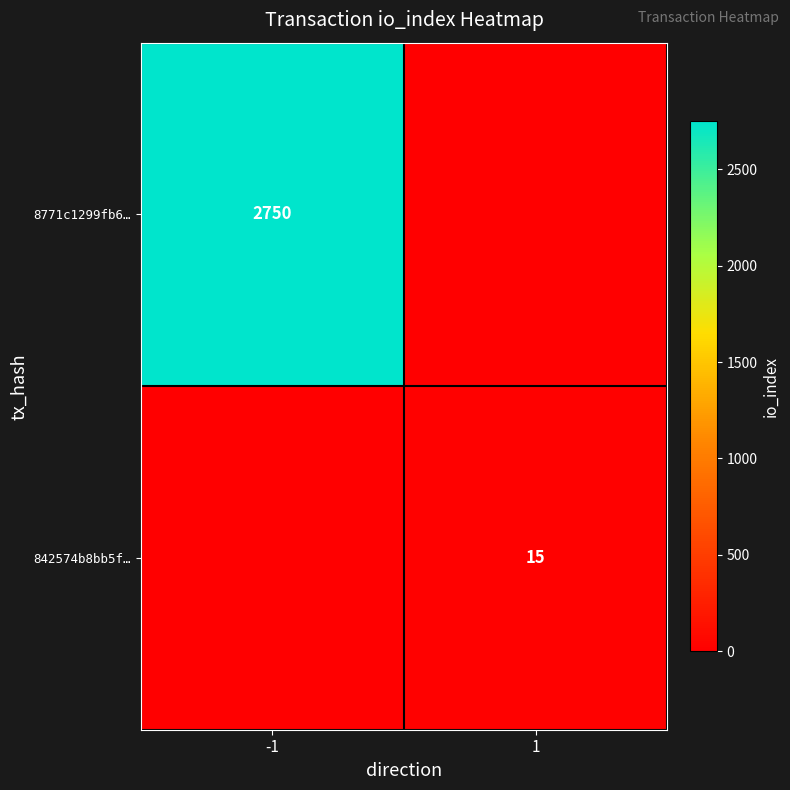

Which category has the highest value across all series?

-1